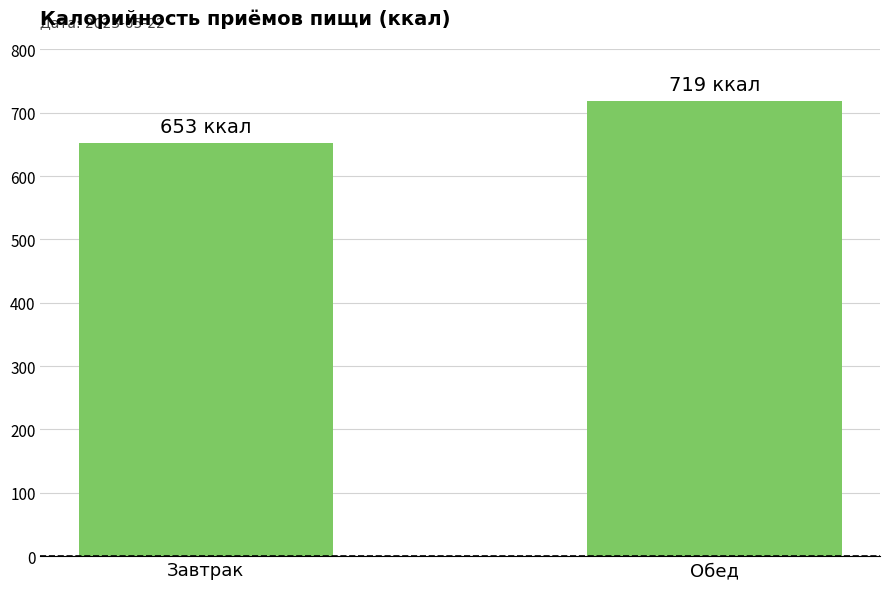

Reading left to right, extract all data points from this chart.

653	719